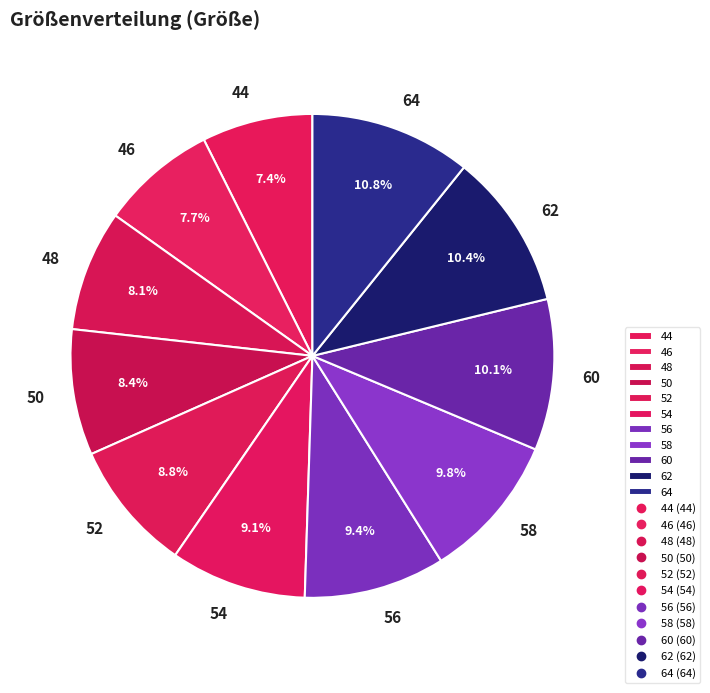

Is 48 the majority of the pie?

No